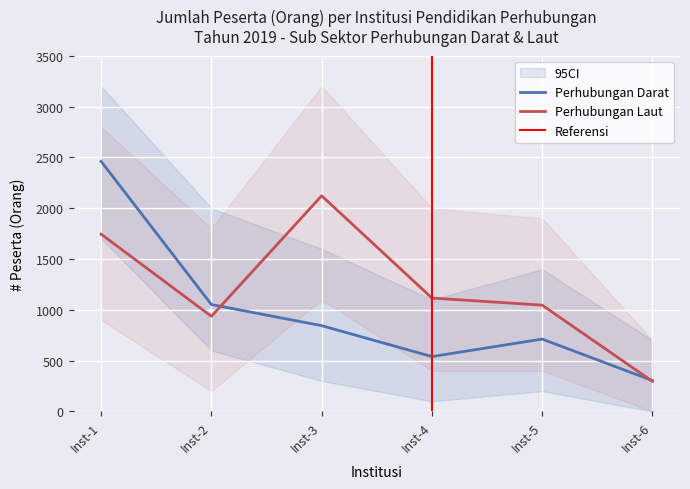

After their last crossing, which series has the higher values: Perhubungan Laut or Perhubungan Darat?

Perhubungan Darat